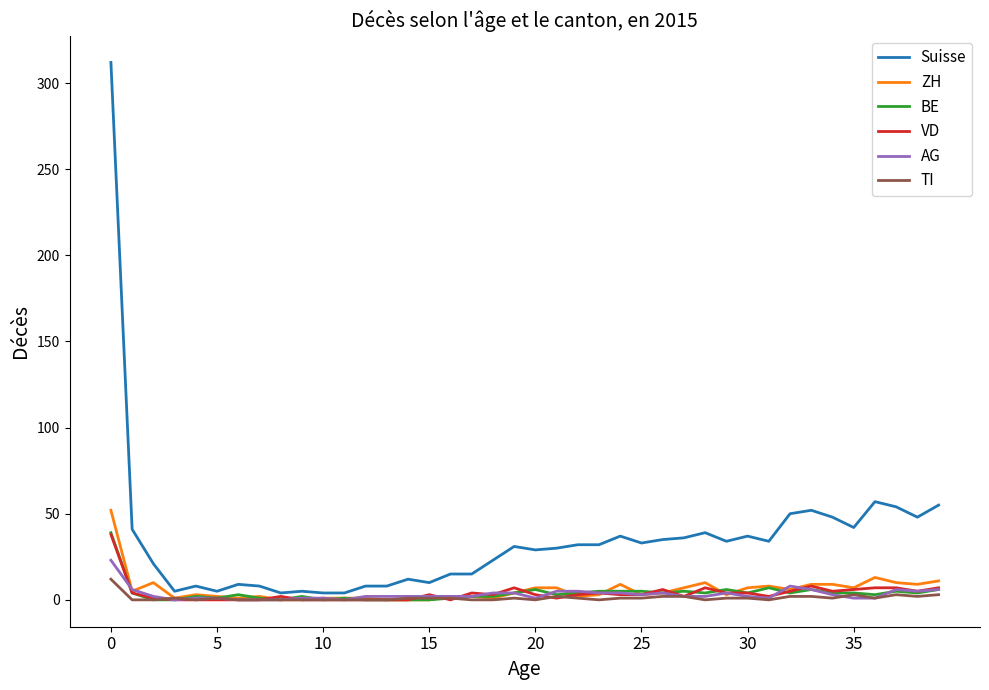

What is the maximum value shown in the chart?

312